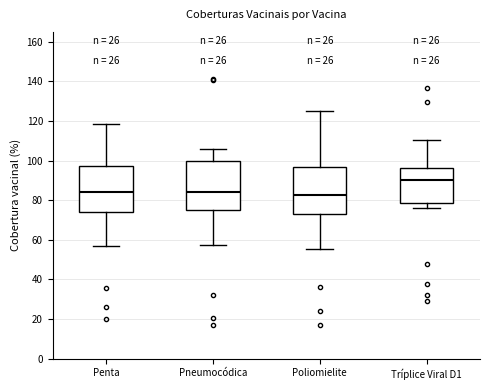

Reading left to right, transcribe this box plot: for each box, give where its median line is, the range the box spans, and where its two whiskers end, as read against the y-axis. The values are not printed on the chart, so give them approximately, as read against the axis.

Penta: median 84, box 74 to 98, whiskers 56 to 118
Pneumocódica: median 84, box 74 to 100, whiskers 58 to 106
Poliomielite: median 82, box 72 to 96, whiskers 56 to 126
Tríplice Viral D1: median 90, box 78 to 96, whiskers 76 to 110